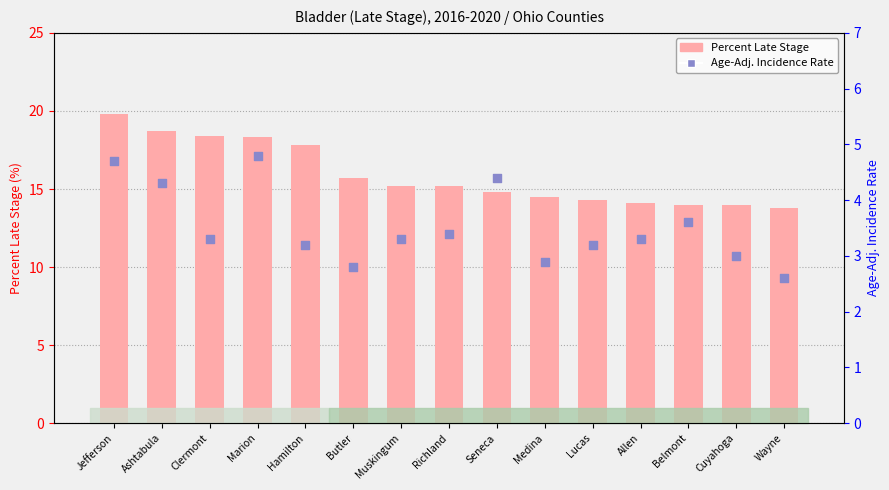

Which series contains the lowest Y value?

Age-Adj. Incidence Rate